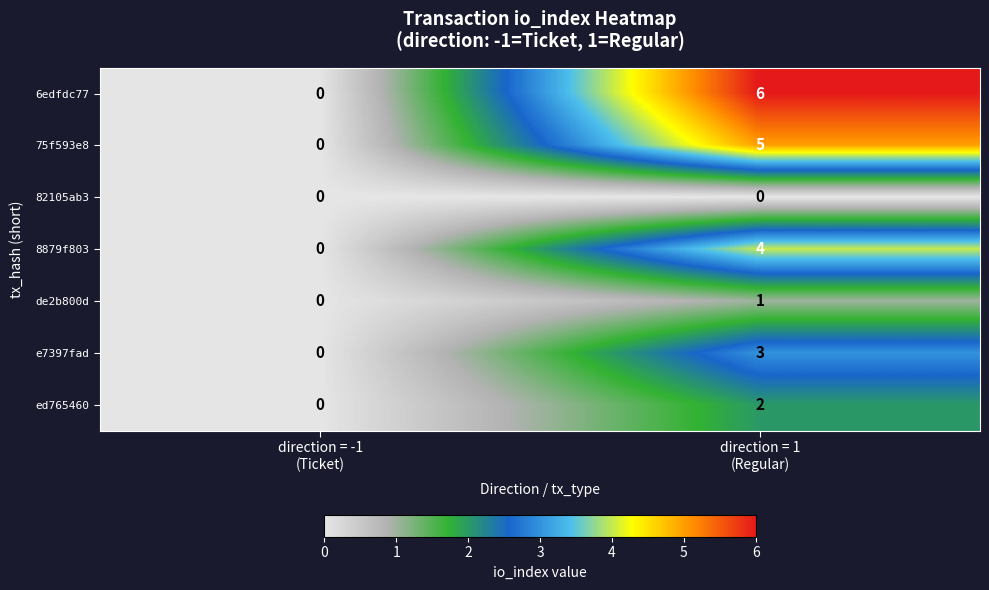

Which series has the largest total across all categories?

6edfdc77